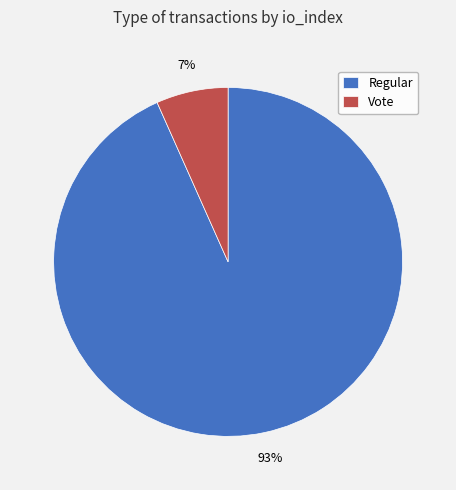

To the nearest percent, what portion does Regular represent?

93%